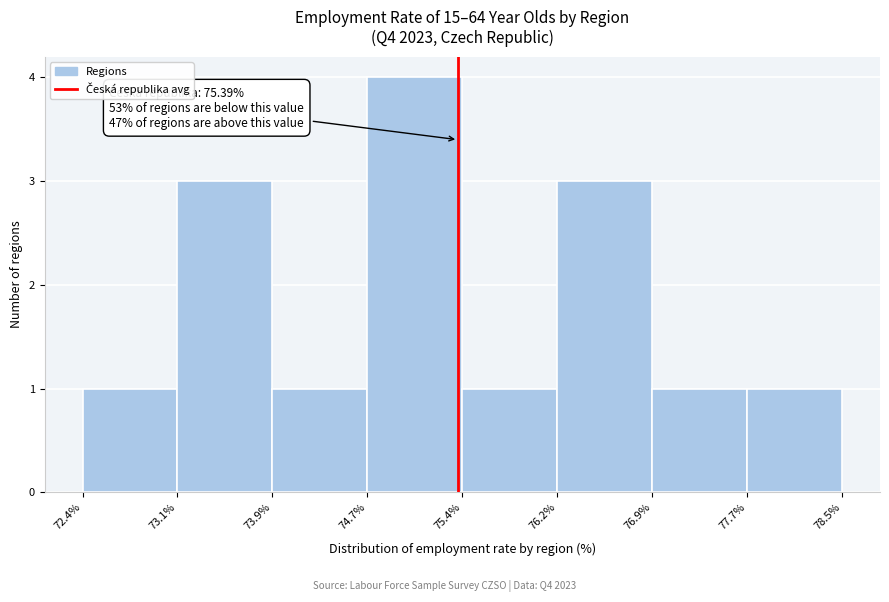

Over which range of the x-axis is the bar tallest?

74.7% to 75.4%